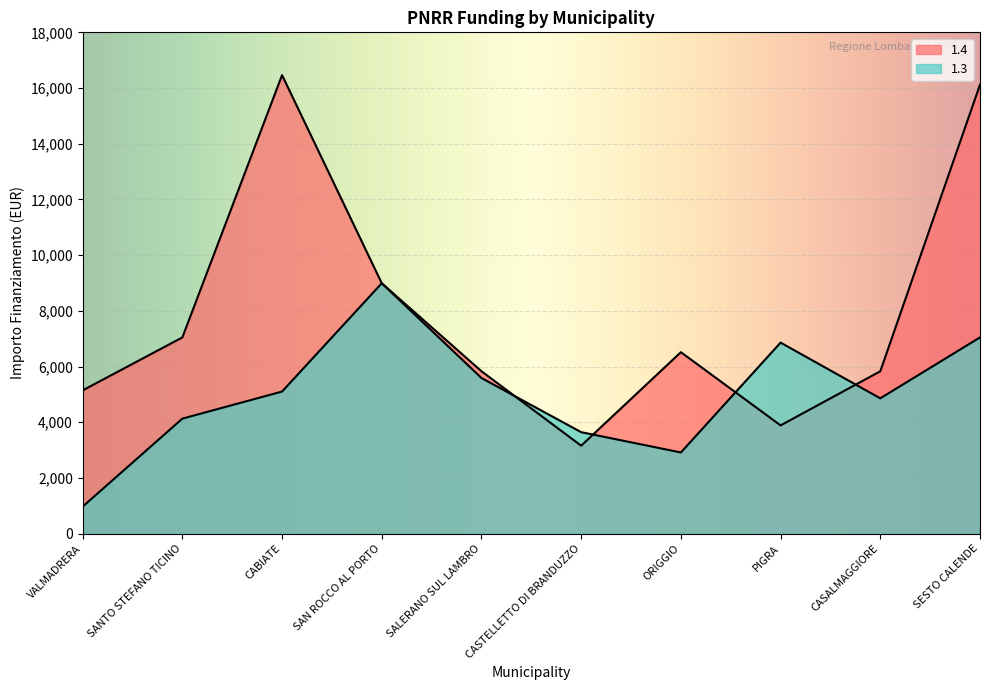

List the series in order of their peak value, lowest first.

1.3, 1.4